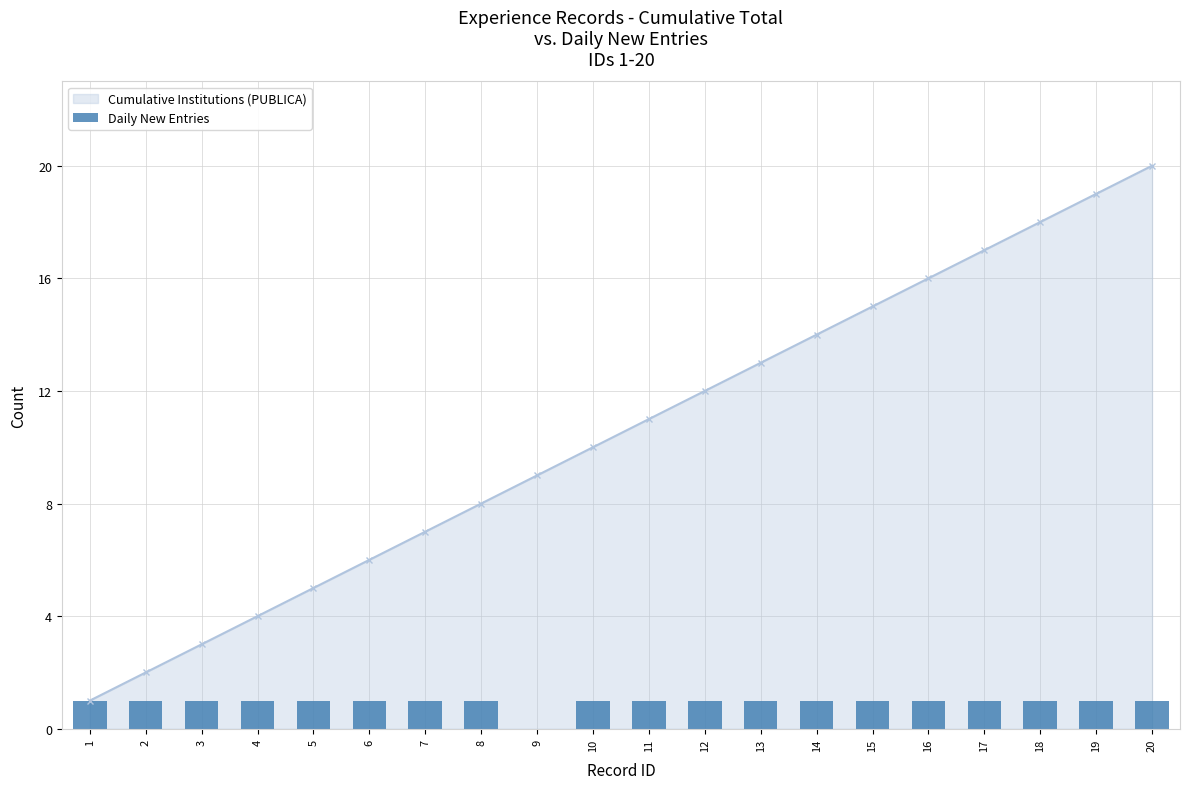

Reading left to right, what are all the values shown in this chart?

1	1	1	1	1	1	1	1	0	1	1	1	1	1	1	1	1	1	1	1